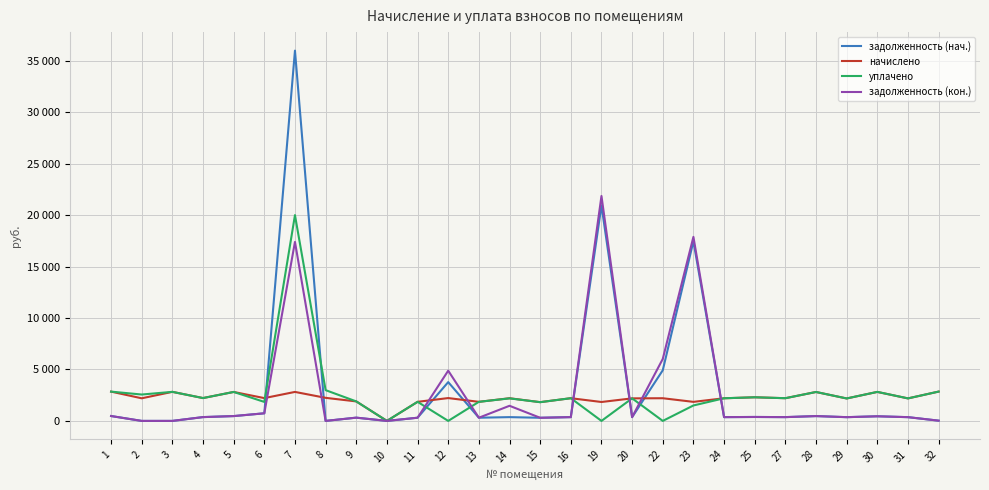

True or false: задолженность (нач.) and начислено intersect in this chart.

True